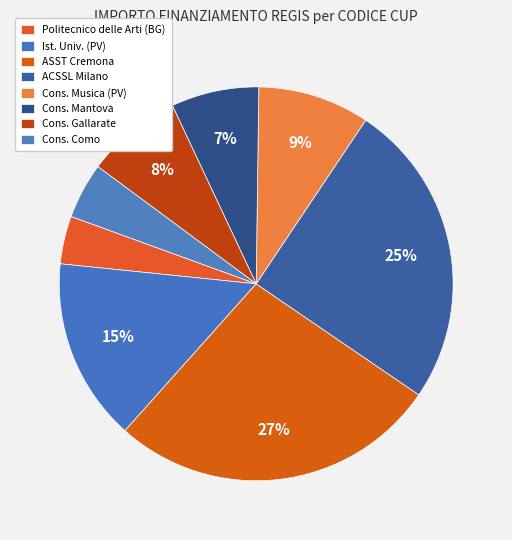

Is there a majority slice in this chart?

No